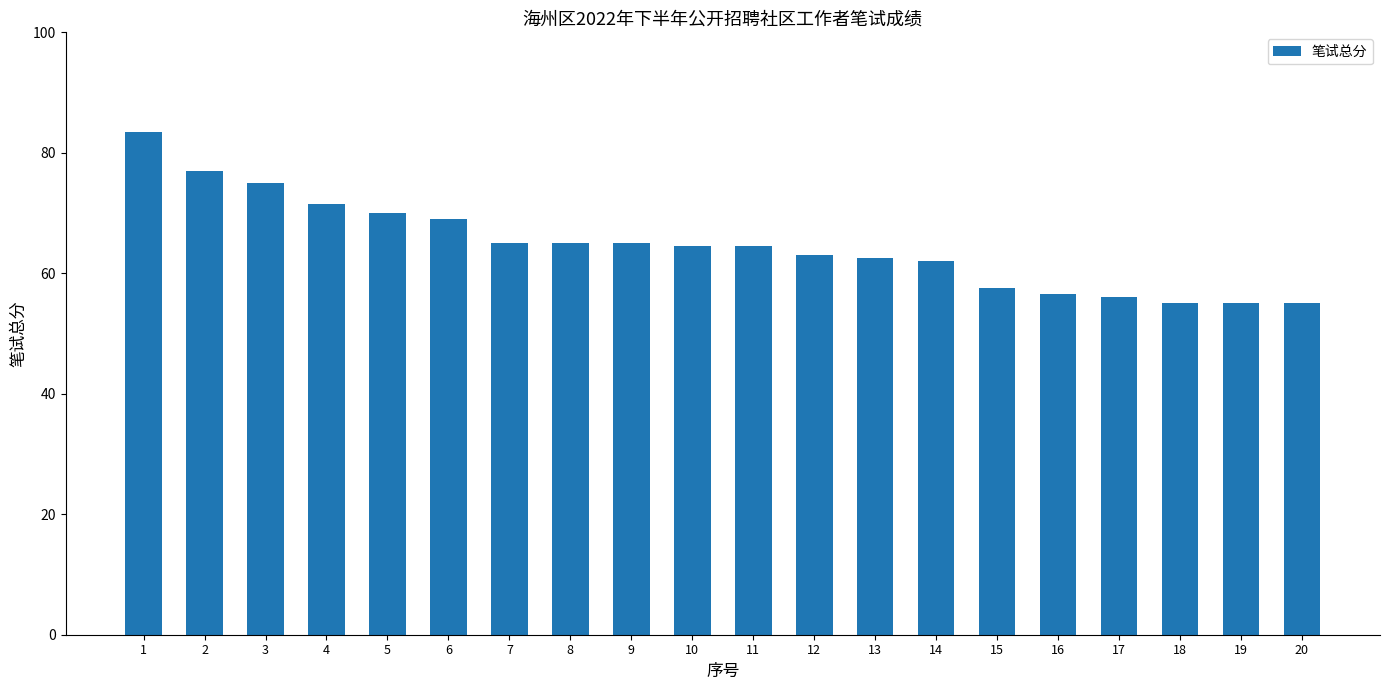

What is the minimum value shown in the chart?

55.0